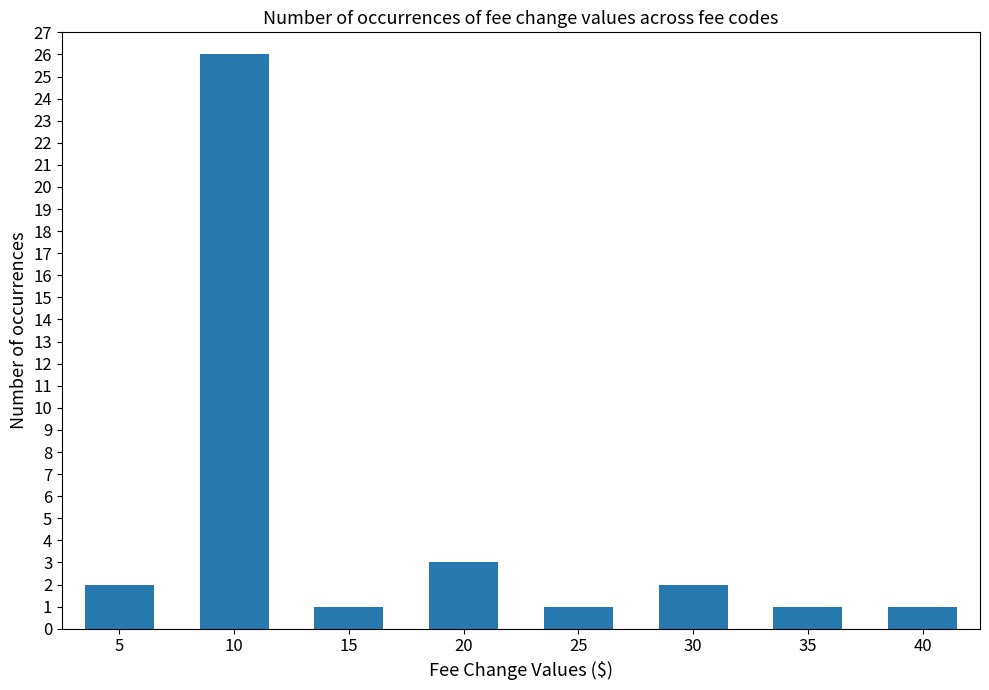

Reading left to right, extract all data points from this chart.

5=2	10=26	15=1	20=3	25=1	30=2	35=1	40=1